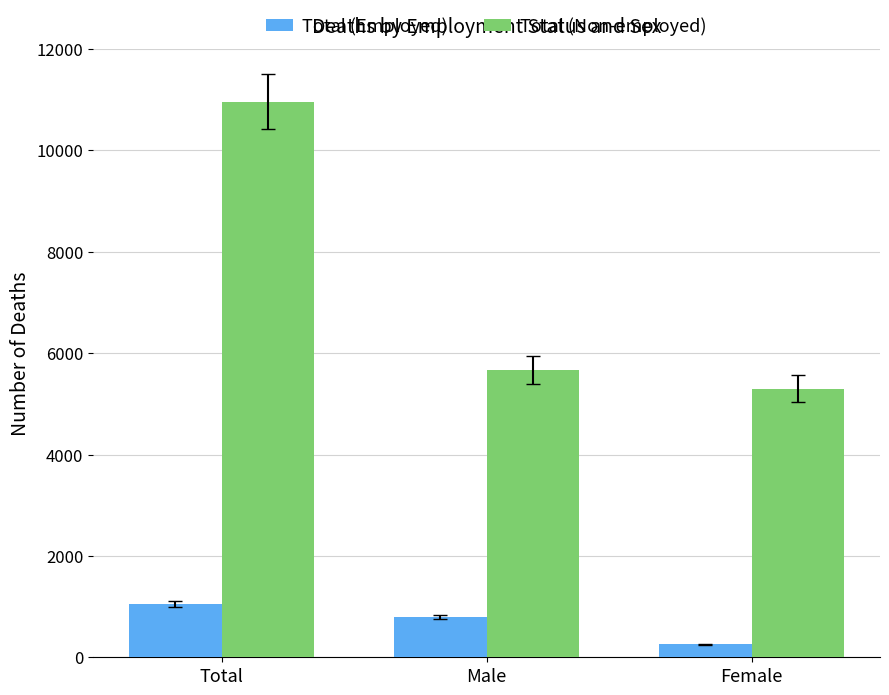

Which series has the widest spread of values?

Total (Non-employed)